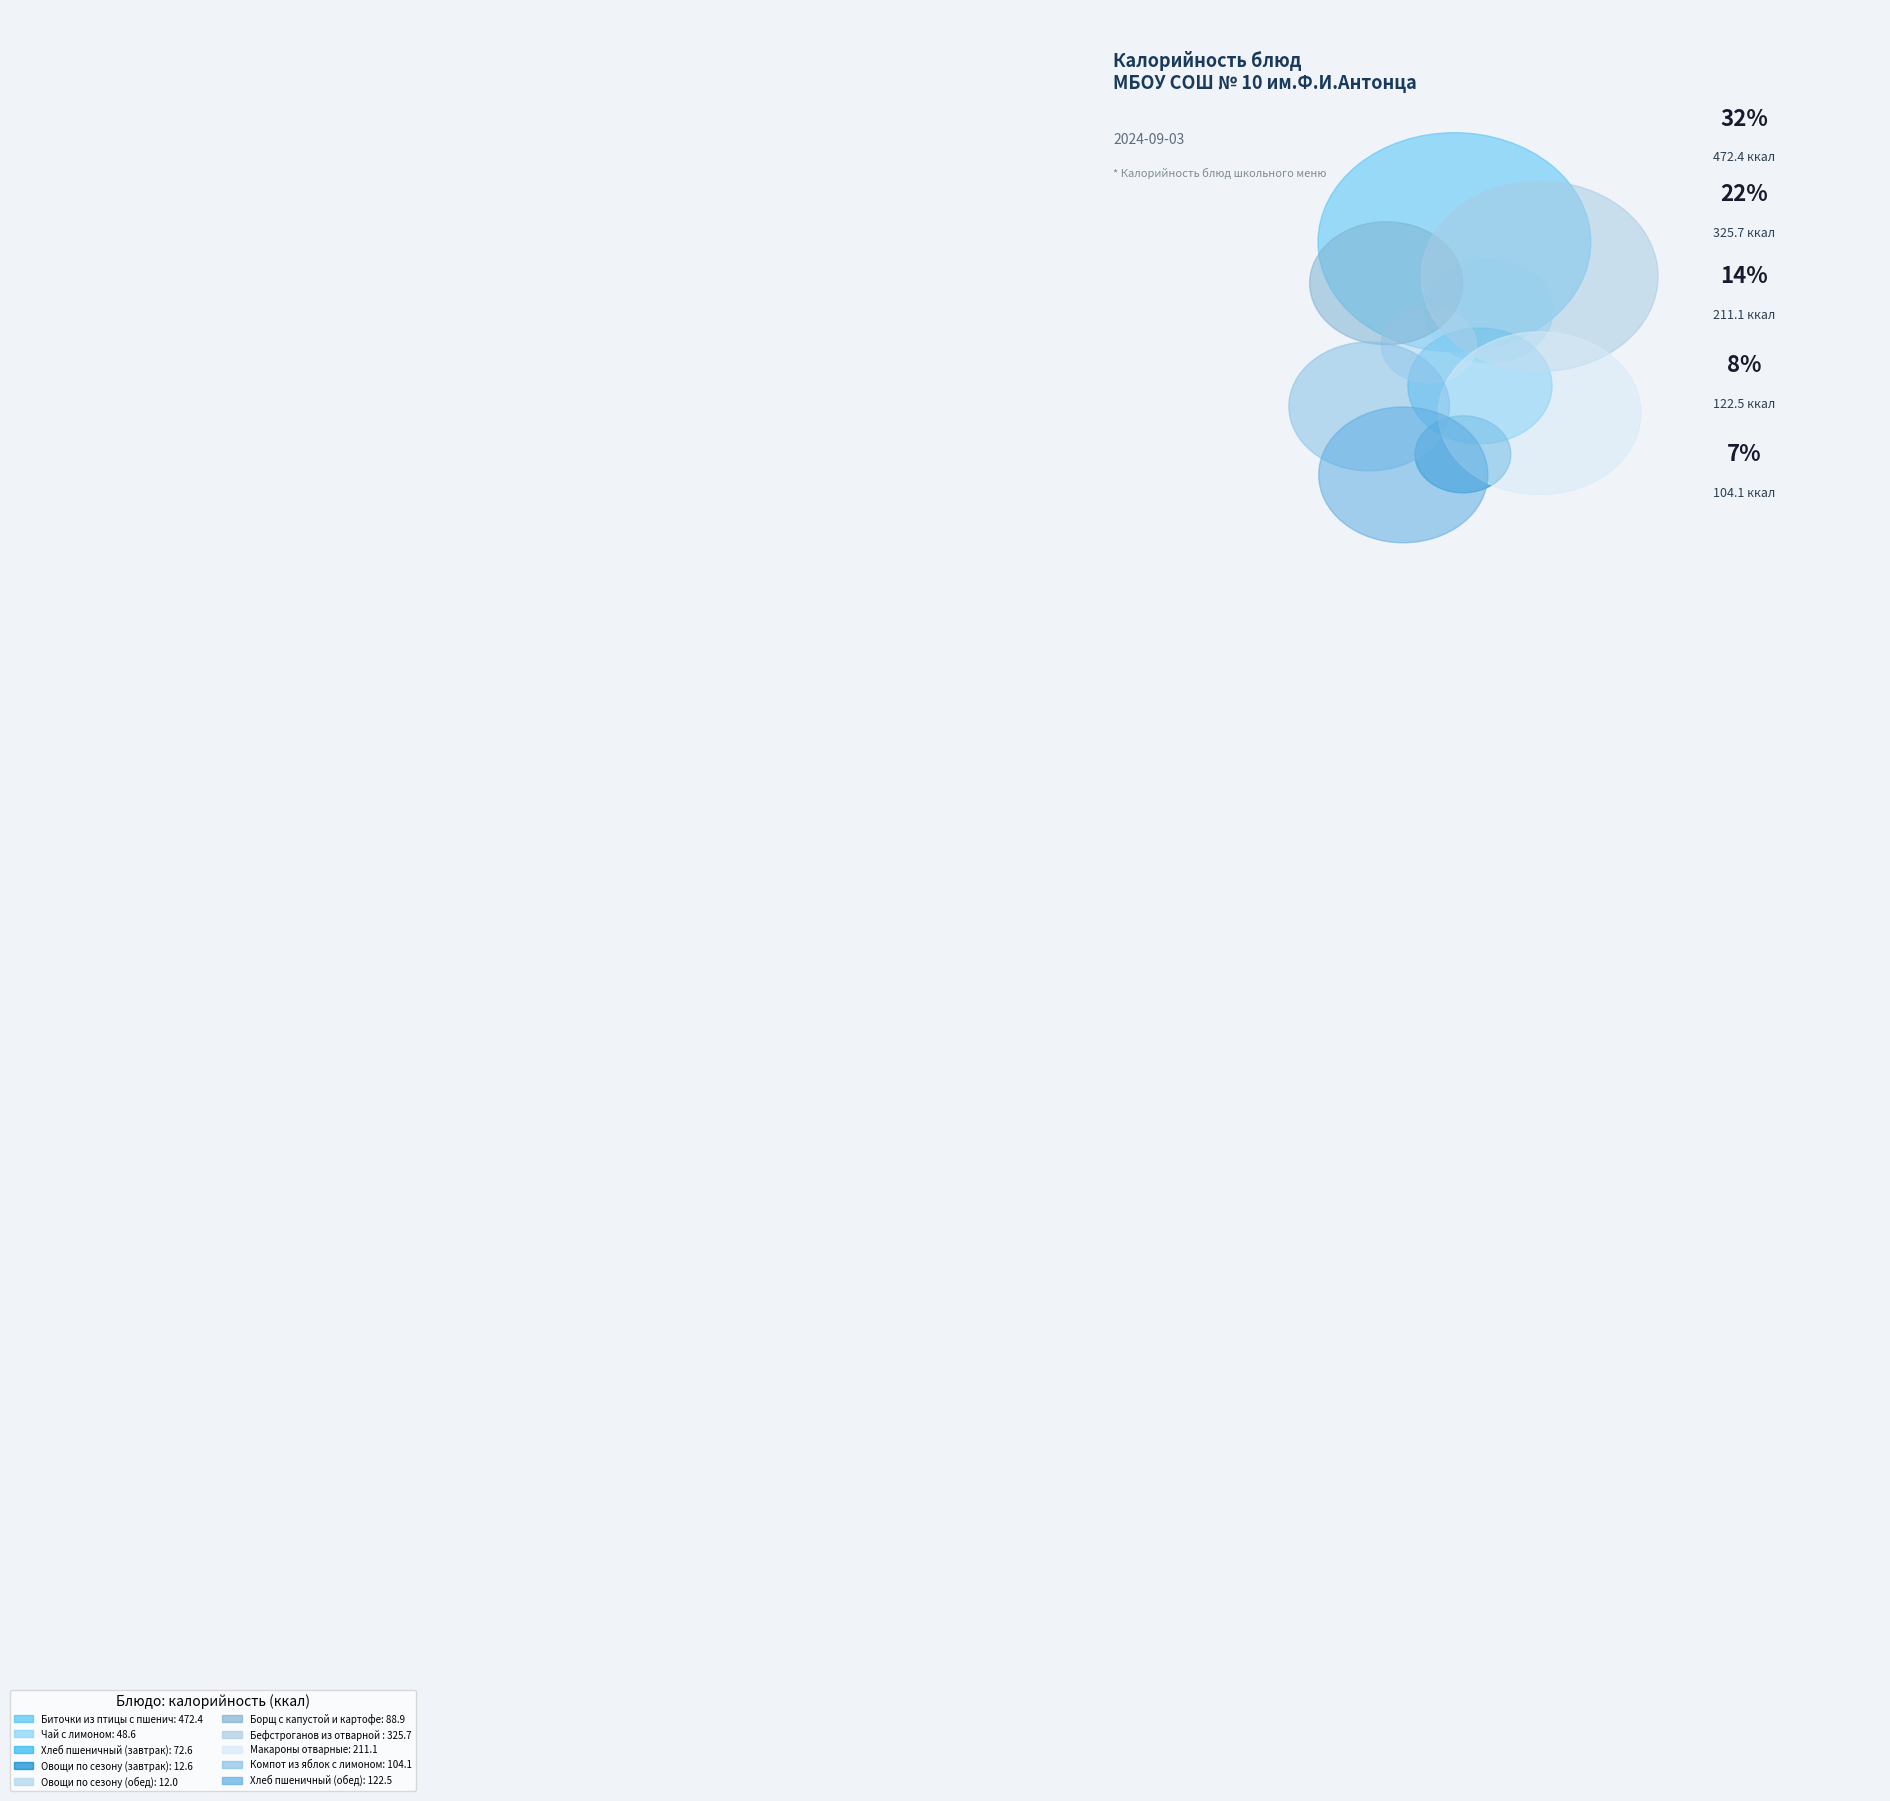

To the nearest percent, what is the difference between the largest and smallest slice percentages?

31%